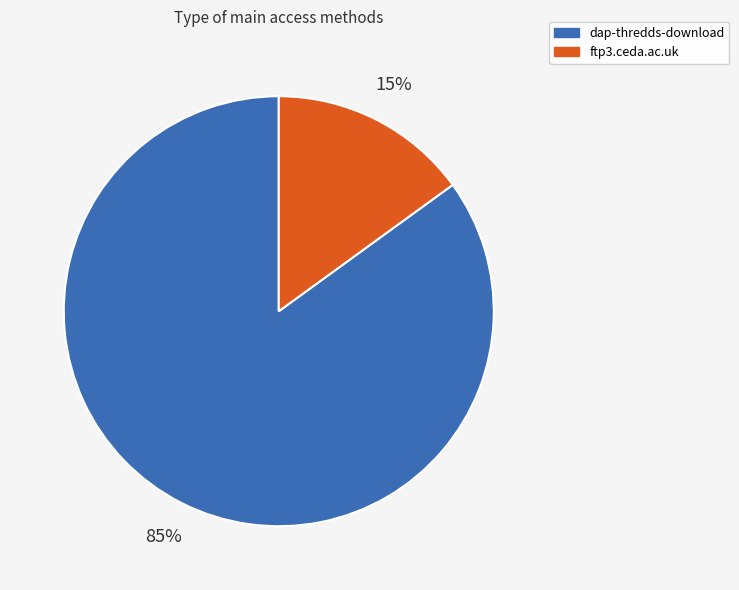

The ftp3.ceda.ac.uk slice represents 8% of the pie. True or false?

False